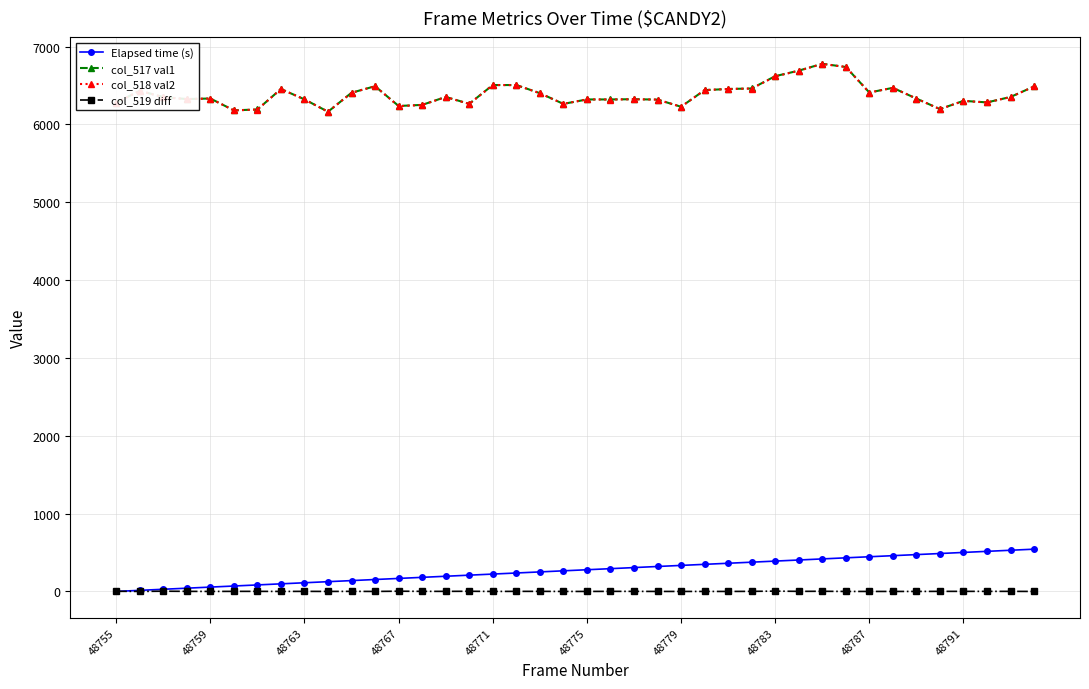

True or false: col_519 diff and col_518 val2 cross at least once.

False